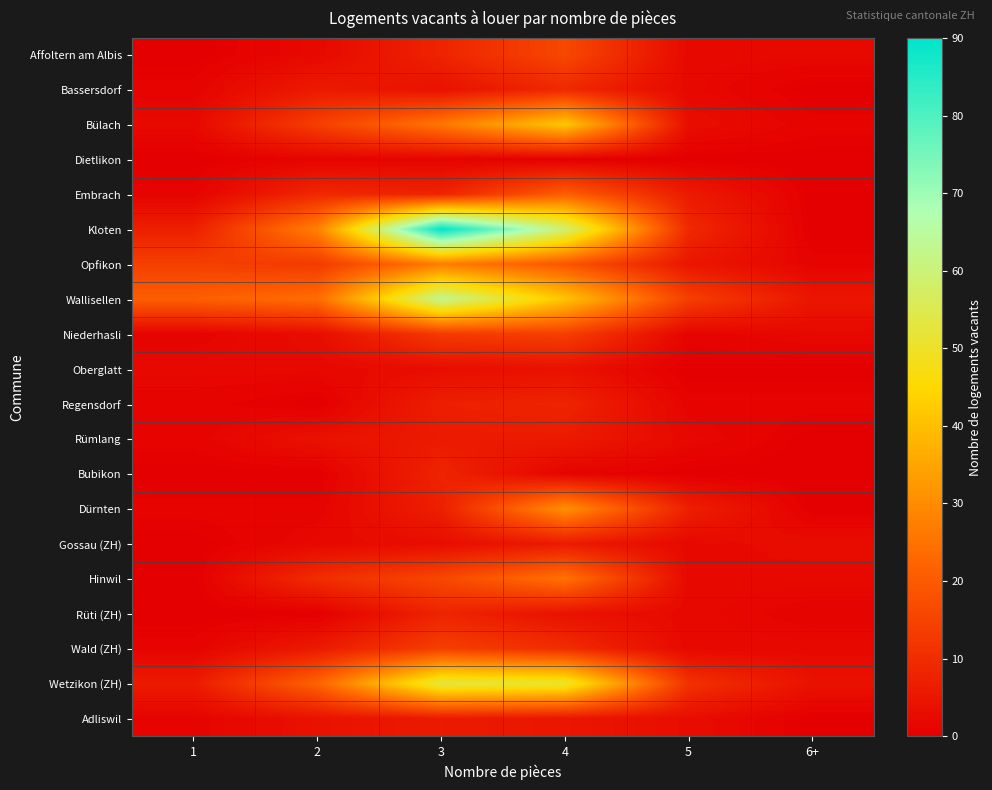

Reading left to right, what are all the values shown in this chart?

Affoltern am Albis: 1=0	2=2	3=8	4=16	5=2	6+=2
Bassersdorf: 1=1	2=6	3=4	4=9	5=2	6+=0
Bülach: 1=2	2=14	3=26	4=42	5=3	6+=1
Dietlikon: 1=0	2=1	3=1	4=0	5=0	6+=0
Embrach: 1=1	2=9	3=8	4=21	5=6	6+=0
Kloten: 1=7	2=28	3=90	4=59	5=9	6+=0
Opfikon: 1=14	2=13	3=27	4=19	5=5	6+=1
Wallisellen: 1=21	2=24	3=63	4=41	5=14	6+=5
Niederhasli: 1=1	2=3	3=13	4=14	5=1	6+=2
Oberglatt: 1=2	2=2	3=3	4=4	5=0	6+=0
Regensdorf: 1=1	2=0	3=7	4=8	5=1	6+=1
Rümlang: 1=1	2=4	3=6	4=6	5=2	6+=0
Bubikon: 1=0	2=0	3=8	4=1	5=0	6+=0
Dürnten: 1=1	2=1	3=7	4=31	5=7	6+=0
Gossau (ZH): 1=0	2=2	3=3	4=6	5=2	6+=3
Hinwil: 1=0	2=10	3=16	4=25	5=2	6+=2
Rüti (ZH): 1=0	2=0	3=8	4=4	5=2	6+=1
Wald (ZH): 1=1	2=6	3=14	4=10	5=2	6+=2
Wetzikon (ZH): 1=6	2=22	3=53	4=51	5=11	6+=4
Adliswil: 1=1	2=4	3=6	4=5	5=3	6+=0